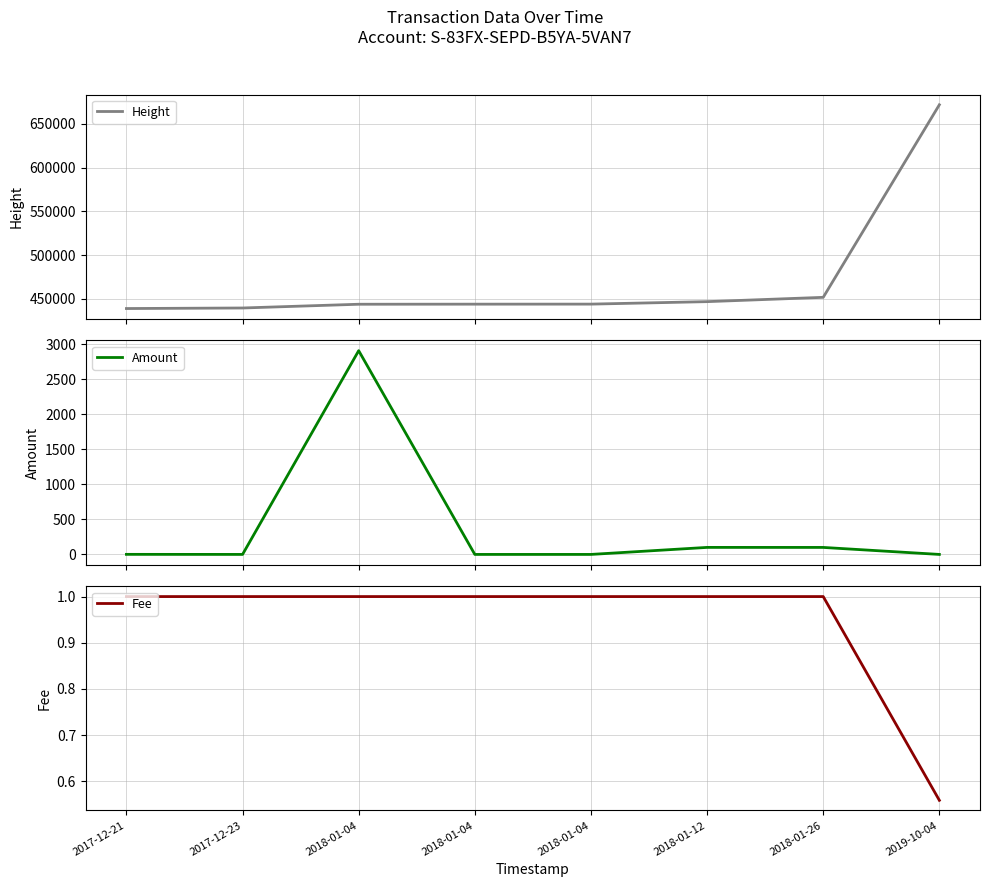

At 2017-12-21, list the series in order from smallest to largest.

Amount, Fee, Height